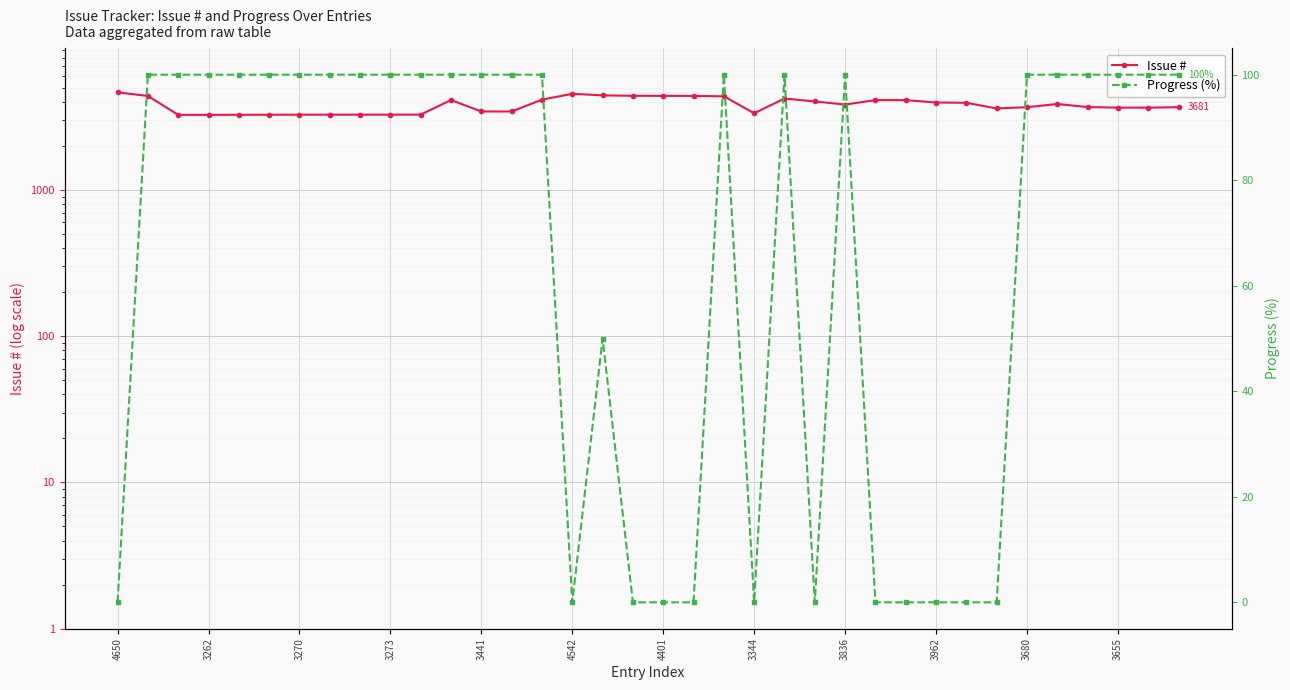

What is the sum of the Progress (%) values at 3441 and 3836?

200